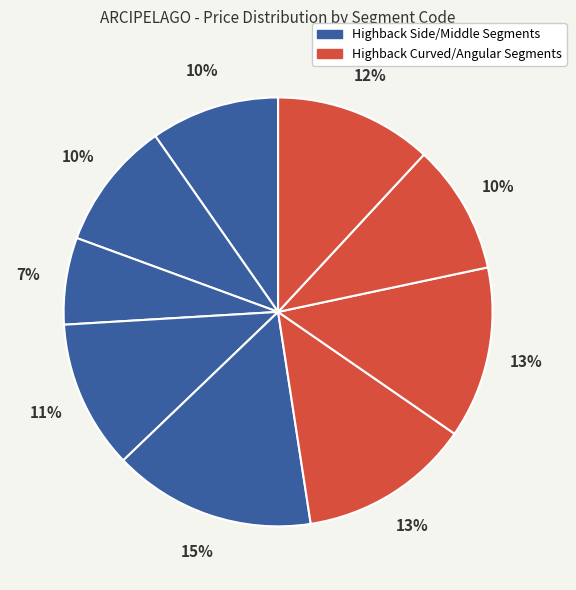

Is there a majority slice in this chart?

No